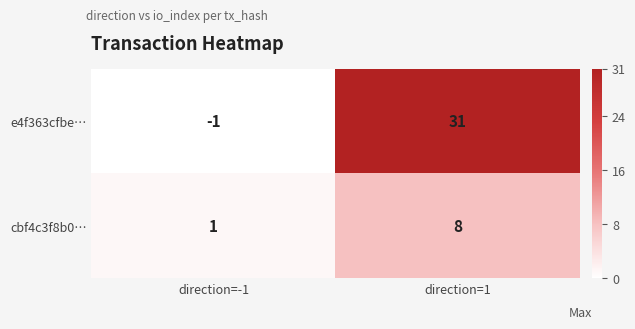

Rank the series at direction=1 from lowest to highest value.

cbf4c3f8b0…, e4f363cfbe…